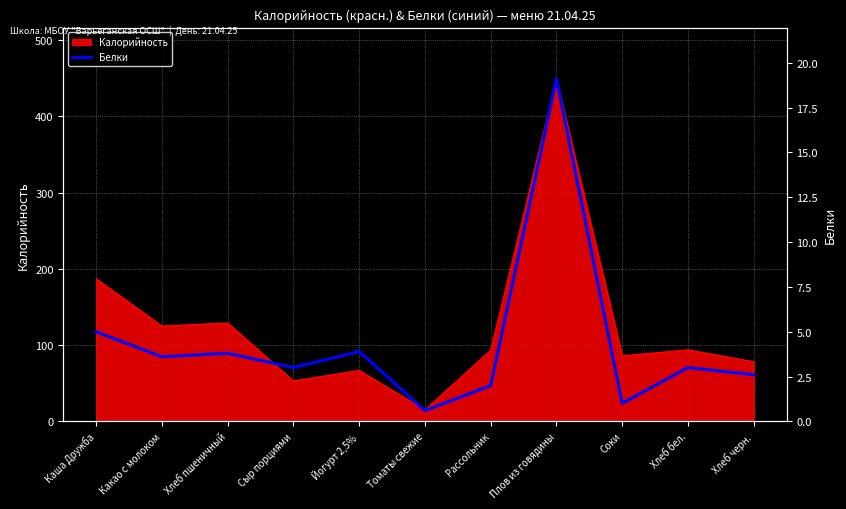

How many lines are shown in the chart?

1